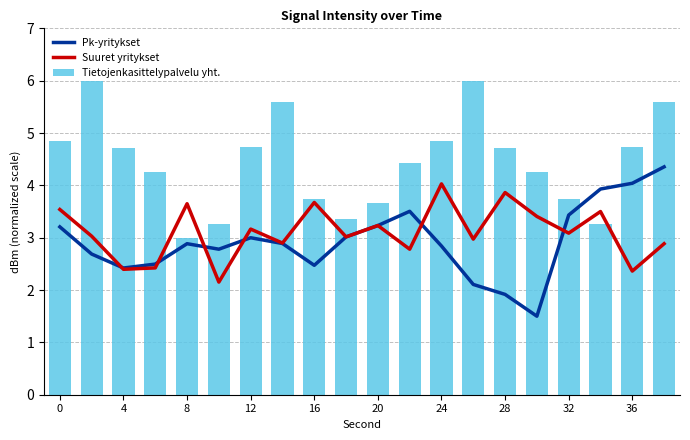

What are all the series names shown in the legend?

Pk-yritykset, Suuret yritykset, Tietojenkasittelypalvelu yht.